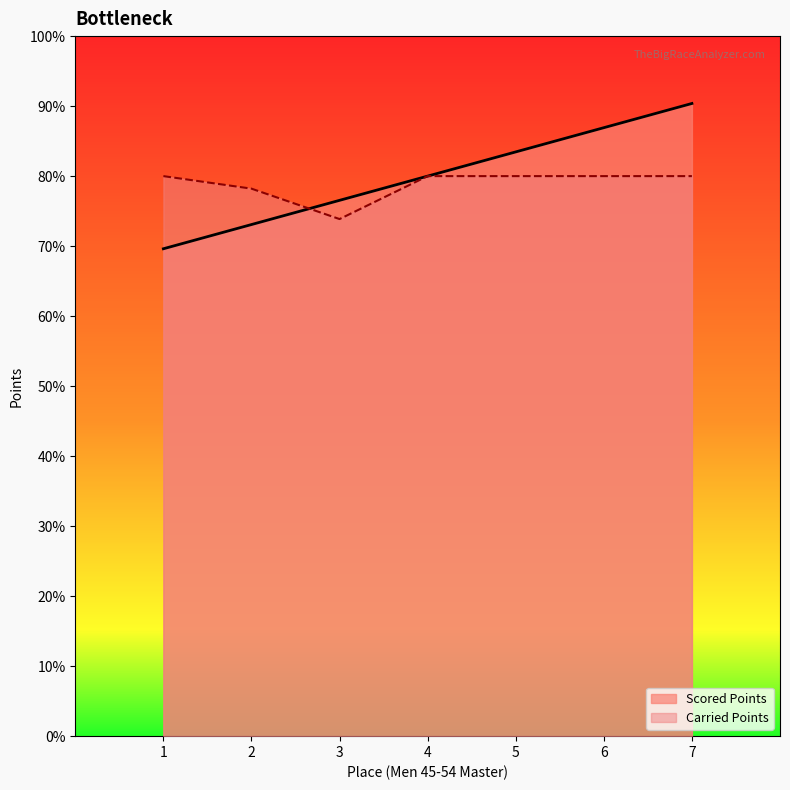

At how many categories does at least one series exceed 429?

2